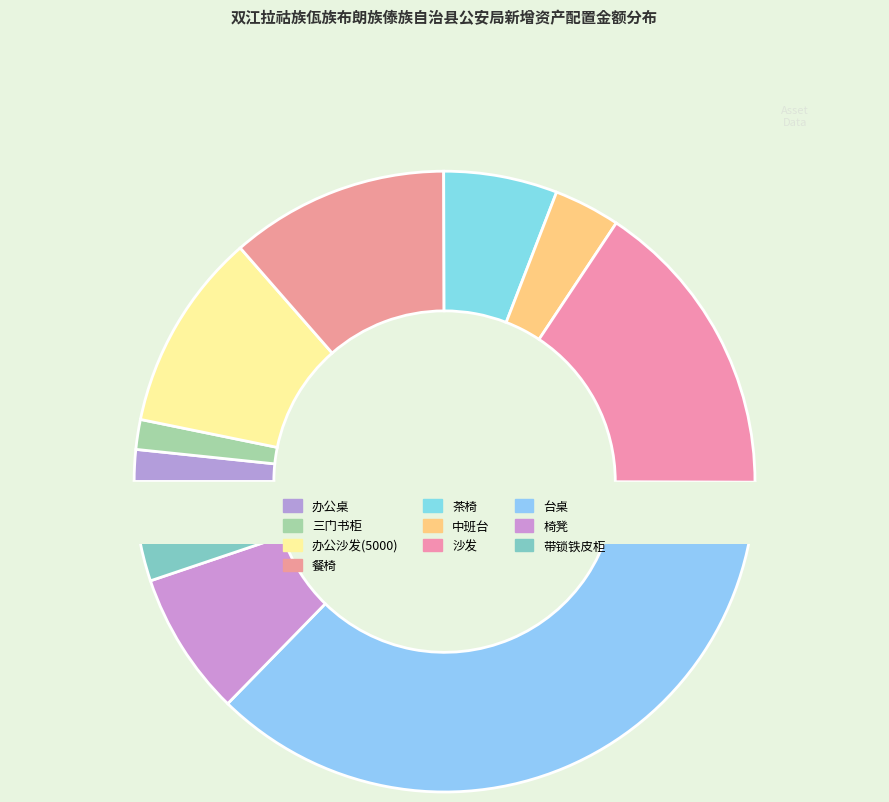

Rank the categories by value from lowest to highest.

三门书柜, 办公桌, 中班台, 带锁铁皮柜, 茶椅, 椅凳, 办公沙发(5000), 餐椅, 沙发, 台桌